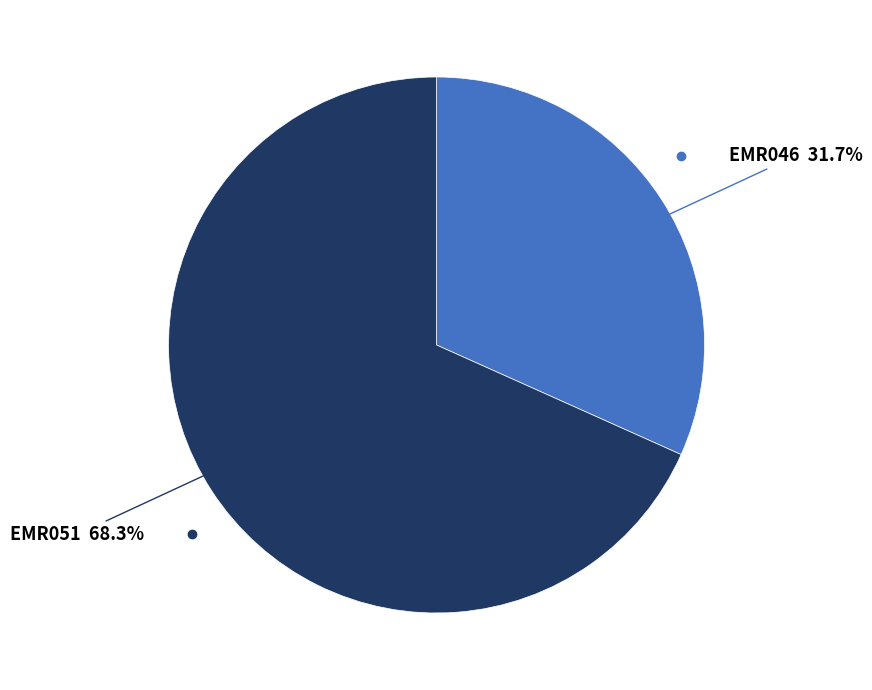

What is the ratio of the value at EMR051 to the value at EMR046?

2.2